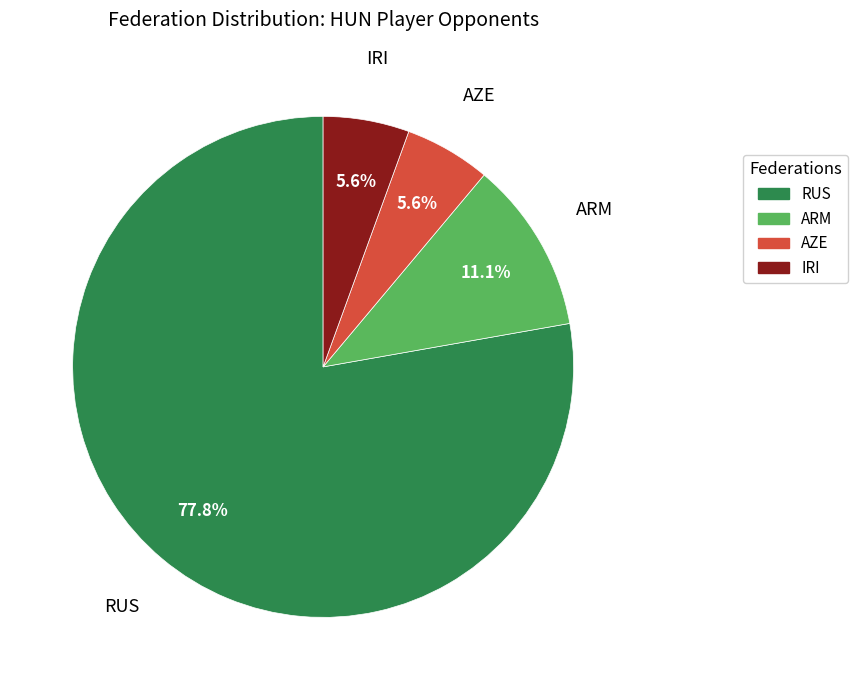

To the nearest percent, what is the average slice percentage?

25%